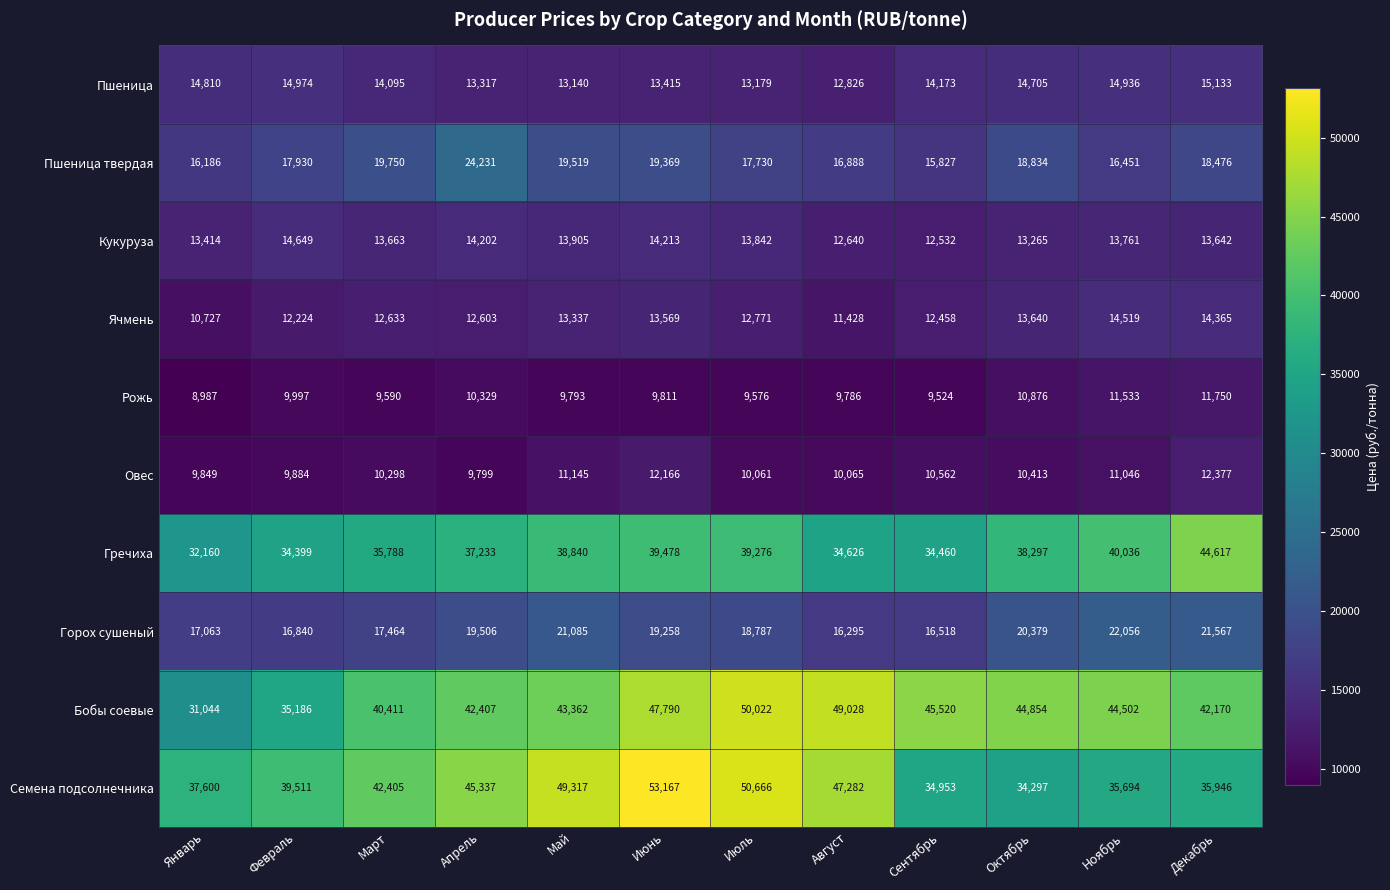

The value of Ячмень at Март is 12633. True or false?

True